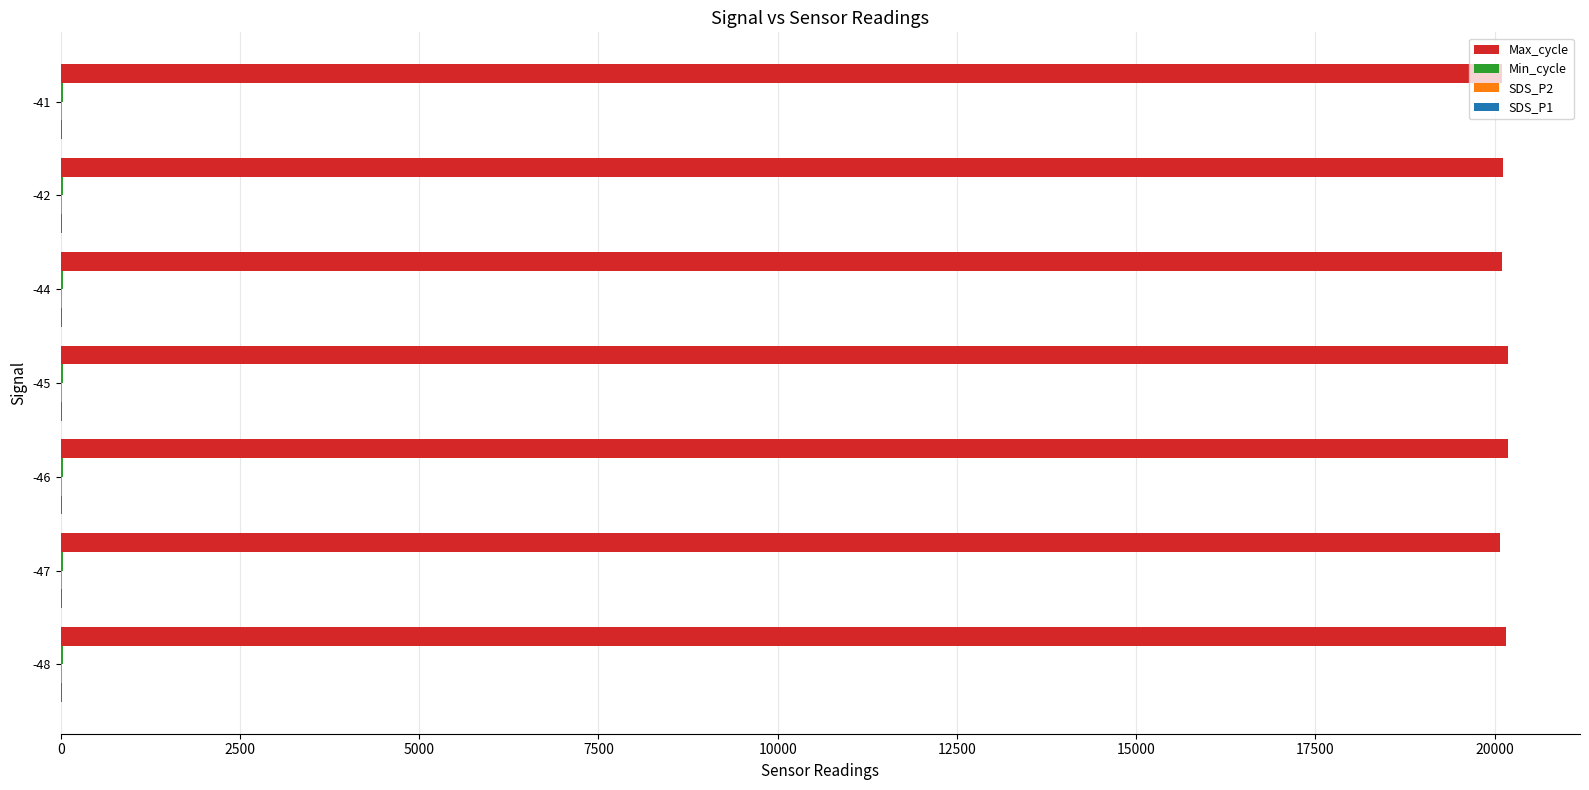

What is the greatest value displayed?

20180.8